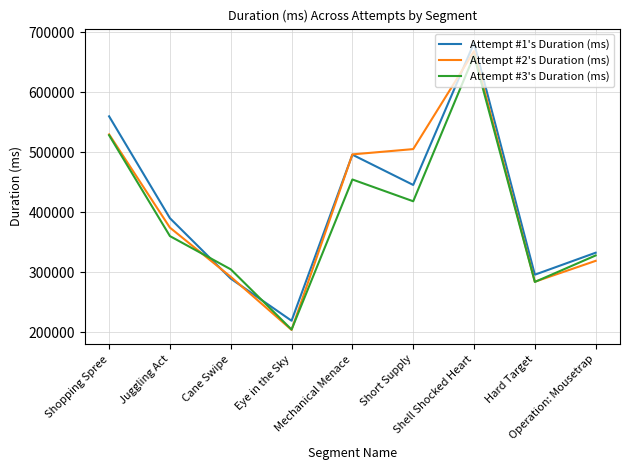

Reading left to right, list all the values displayed in this chart.

Attempt #1's Duration (ms): 559730	390047	289383	219212	495863	445431	681974	295933	332532
Attempt #2's Duration (ms): 529656	374309	292408	204002	496330	505132	668261	284202	318991
Attempt #3's Duration (ms): 528235	360221	304873	204532	454522	418223	660975	283830	327991